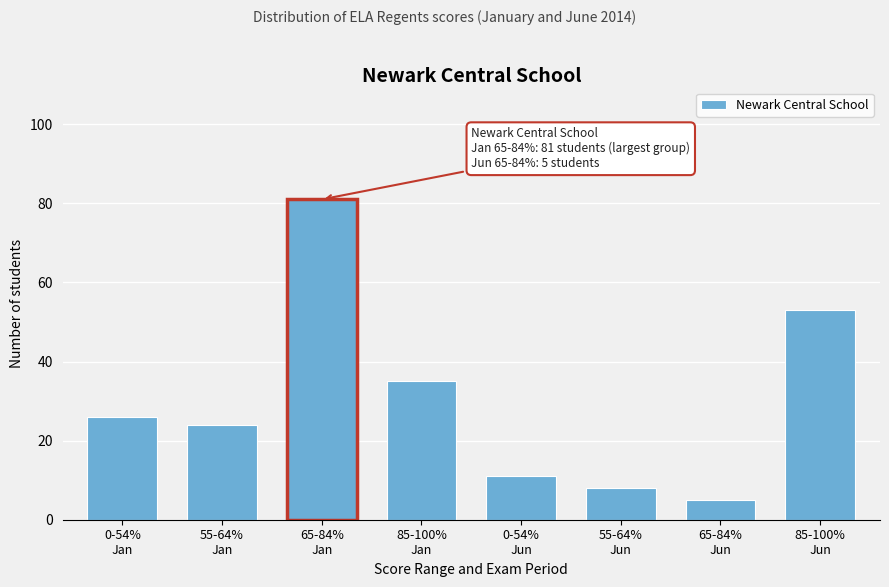

Reading left to right, transcribe all the data shown in this chart.

26	24	81	35	11	8	5	53